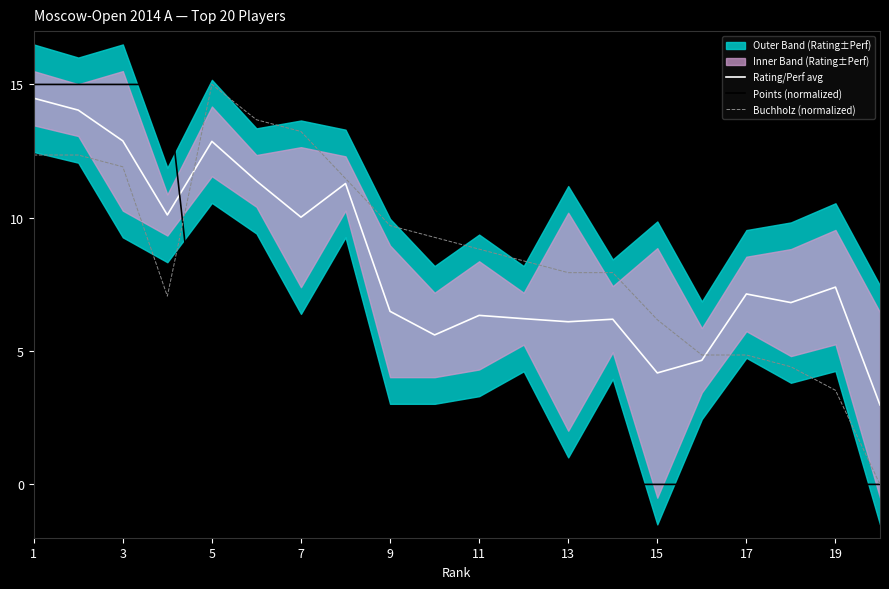

What is the total value across all series at 19?

14.9